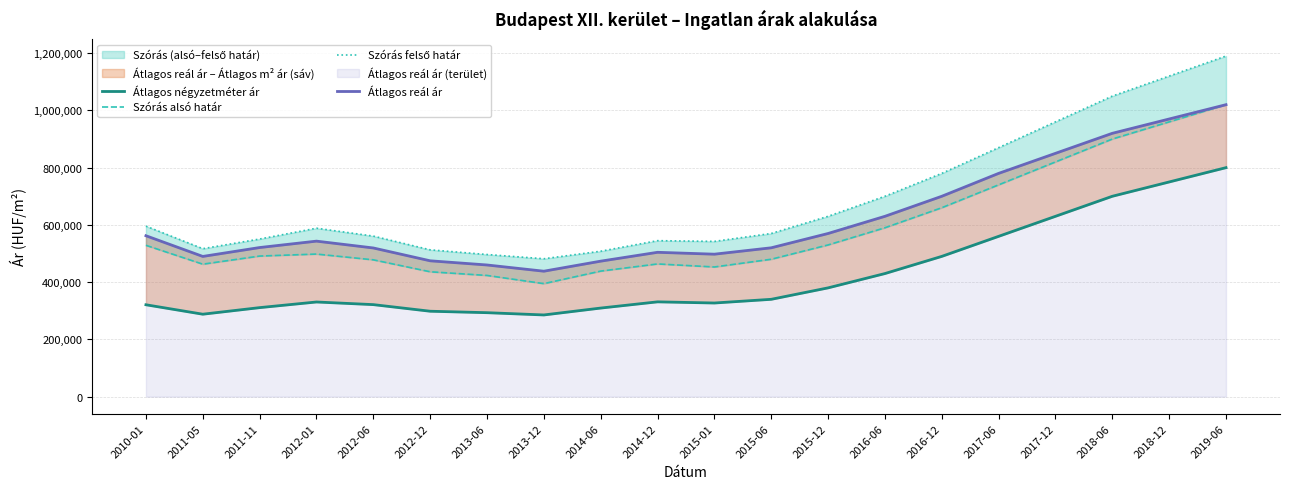

What is the total value across all series at 2017-12?

3260000